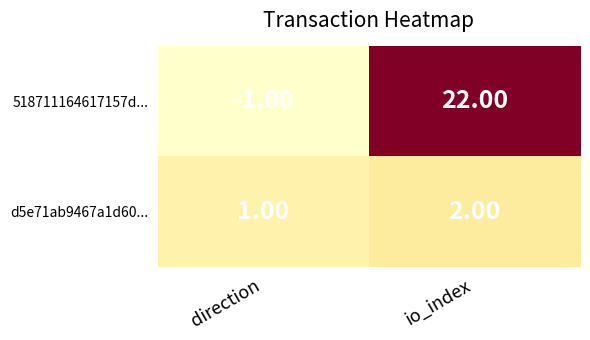

What is the sum of the 518711164617157d... values at io_index and direction?

21